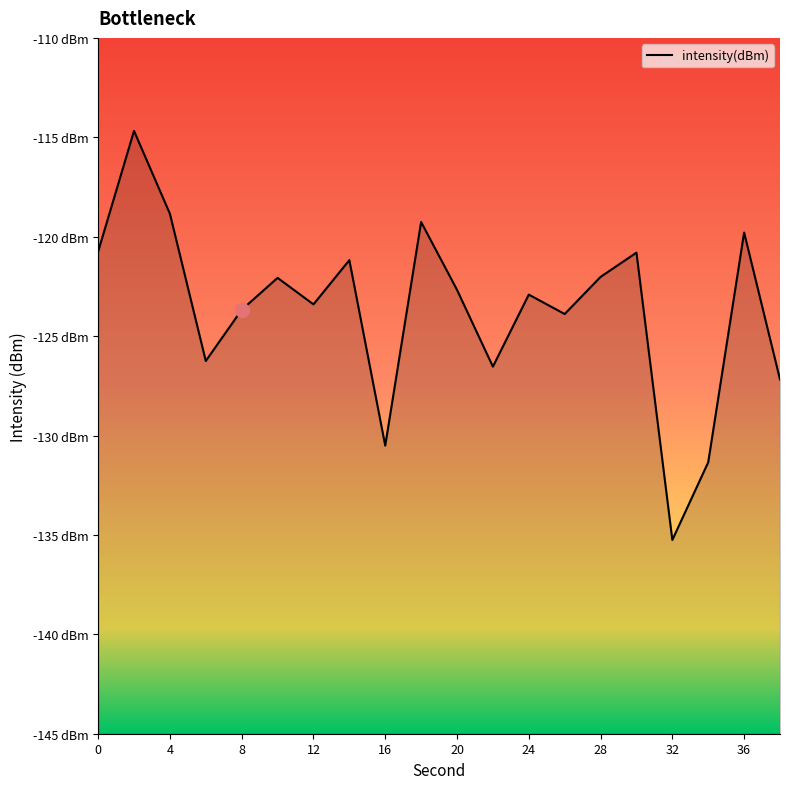

The value at 36 is -119.8. True or false?

True